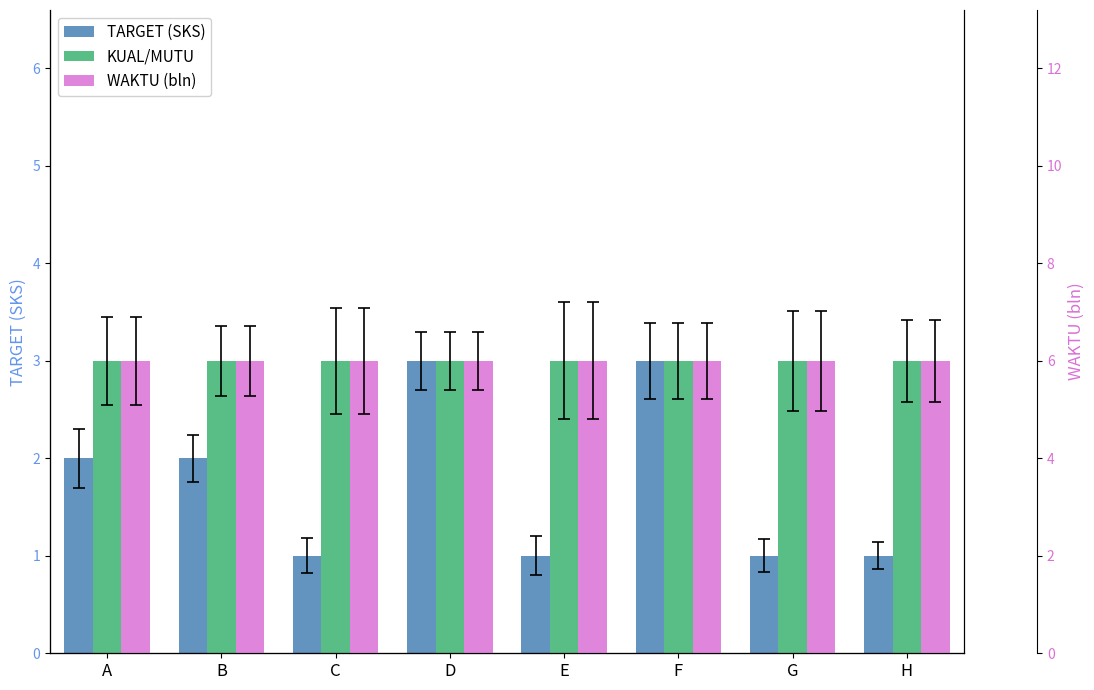

Which label corresponds to the largest value in the chart?

A